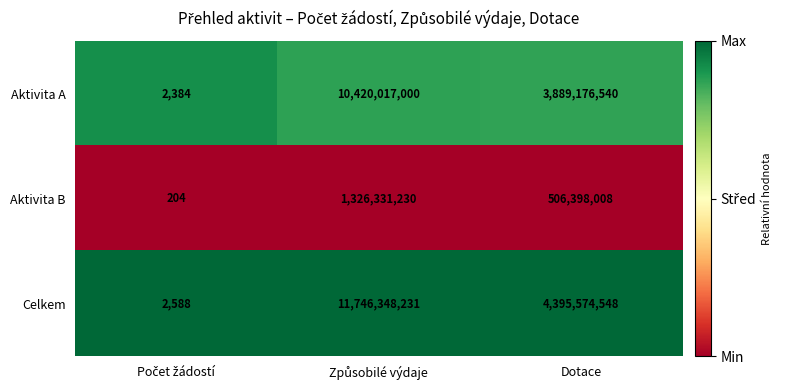

What is the difference between the maximum and second lowest values in the Aktivita A series?

6530840460